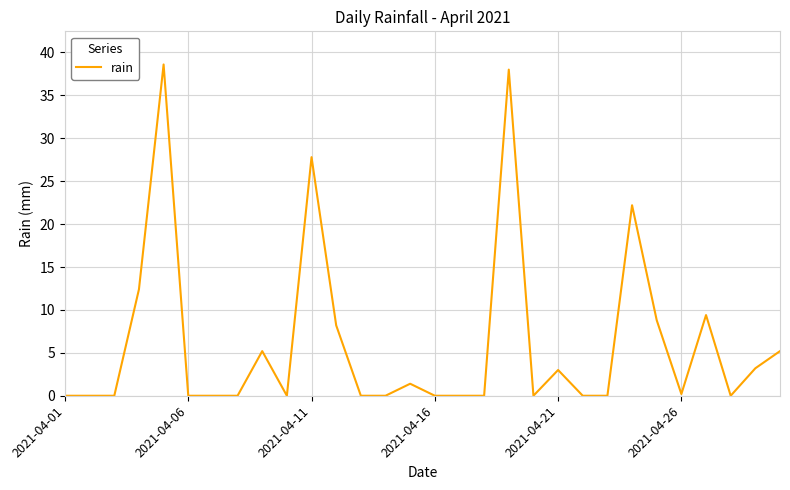

What is the maximum value shown in the chart?

38.6